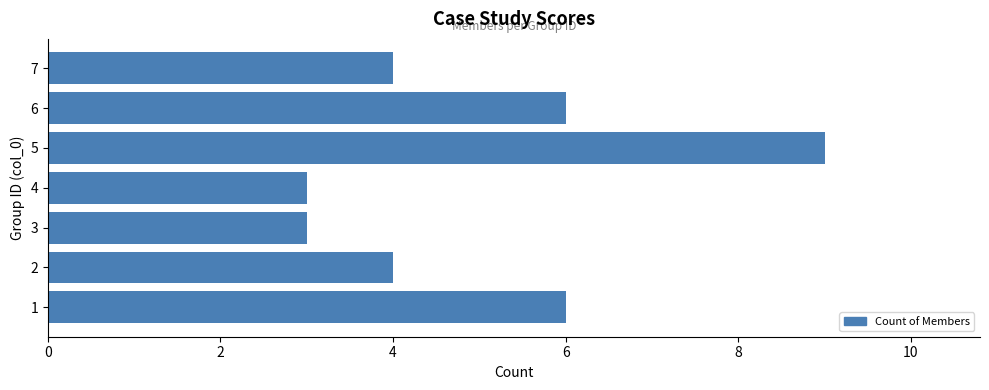

Does the chart contain any negative values?

No